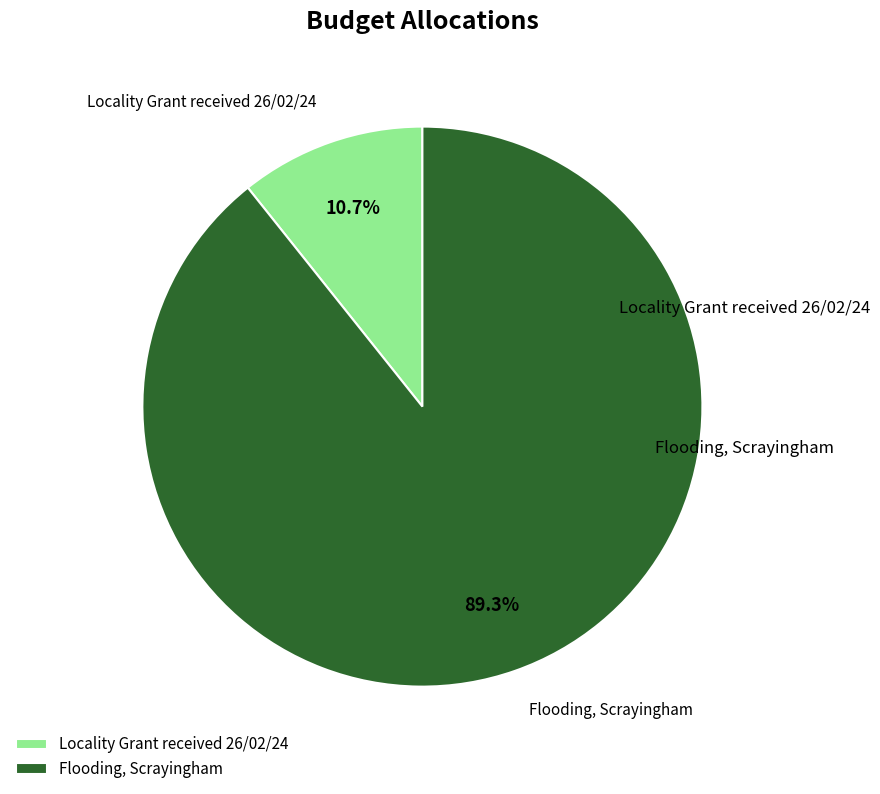

What is the largest slice in the pie chart?

Flooding, Scrayingham